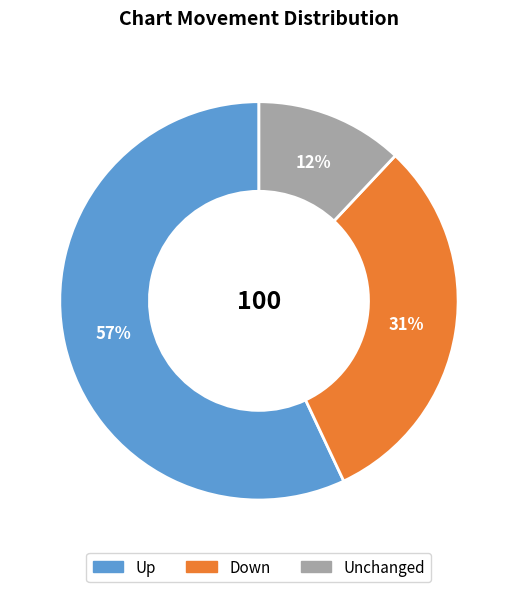

Do Unchanged and Down together represent more than half of the pie?

No